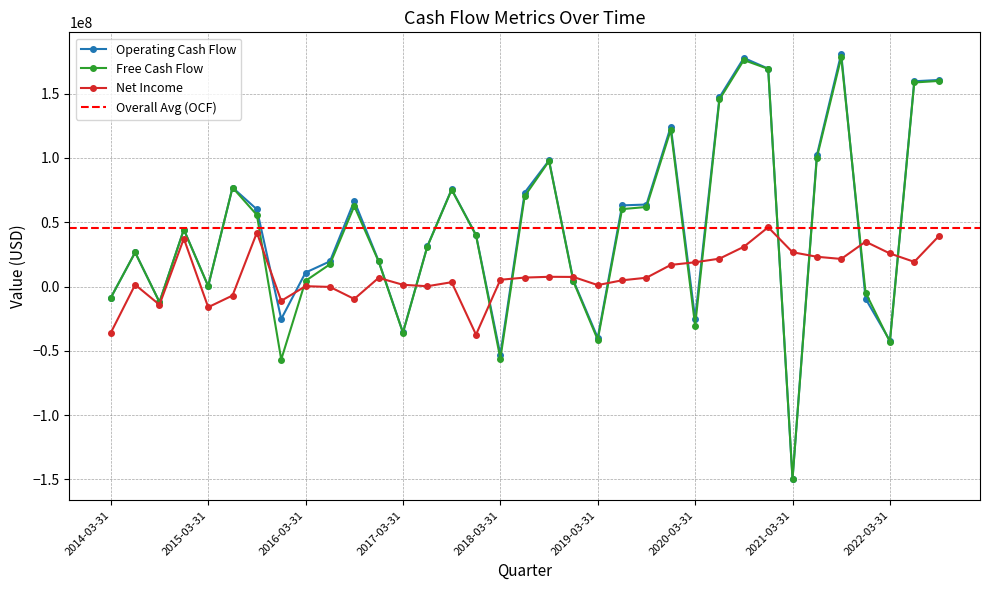

What position from the left is 2018-09-30?

19